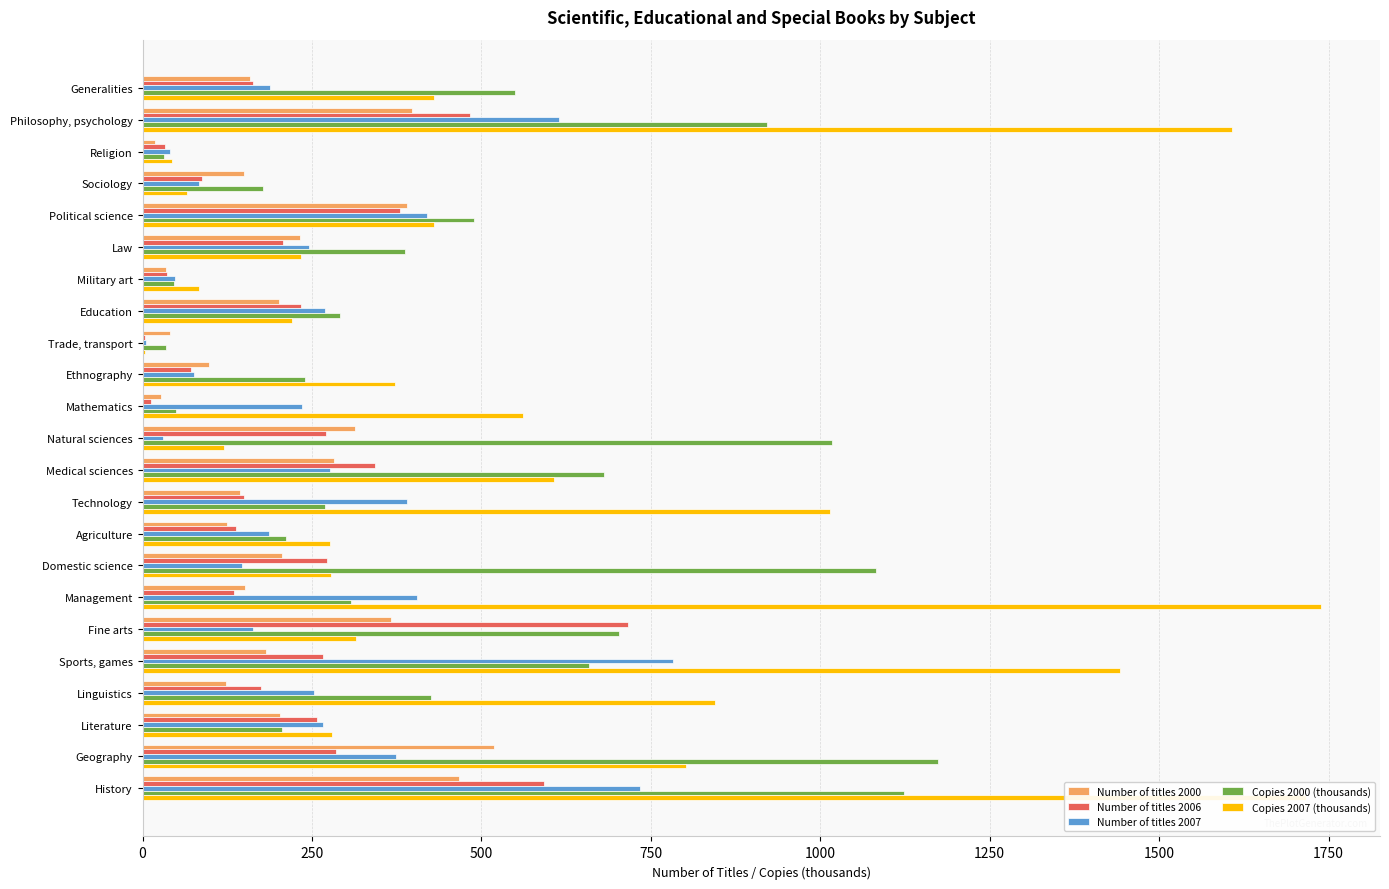

True or false: Copies 2007 (thousands) has a value of 95 at Ethnography.

False